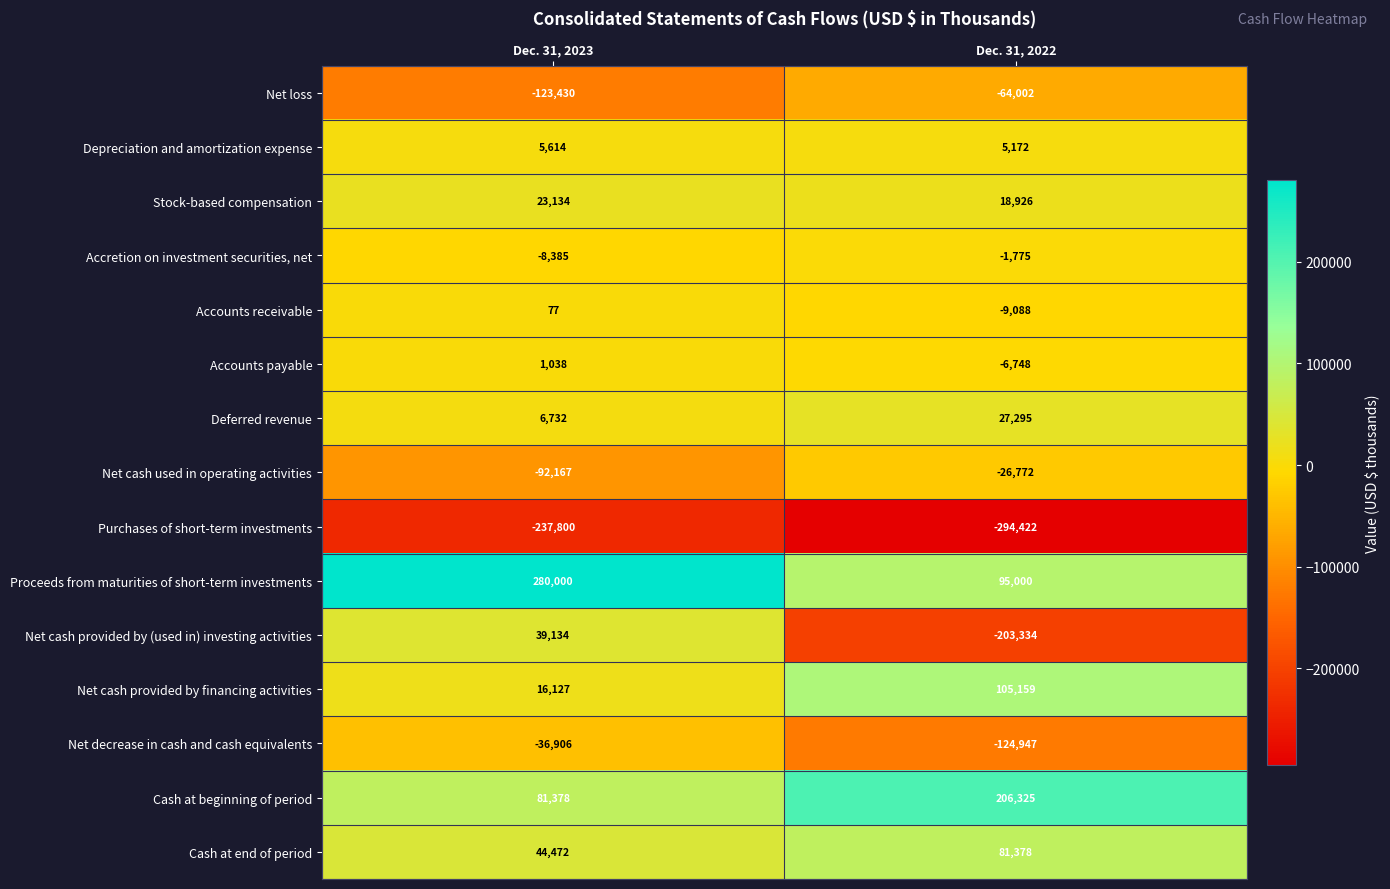

What is the difference between the maximum and minimum values in the Net decrease in cash and cash equivalents series?

88041